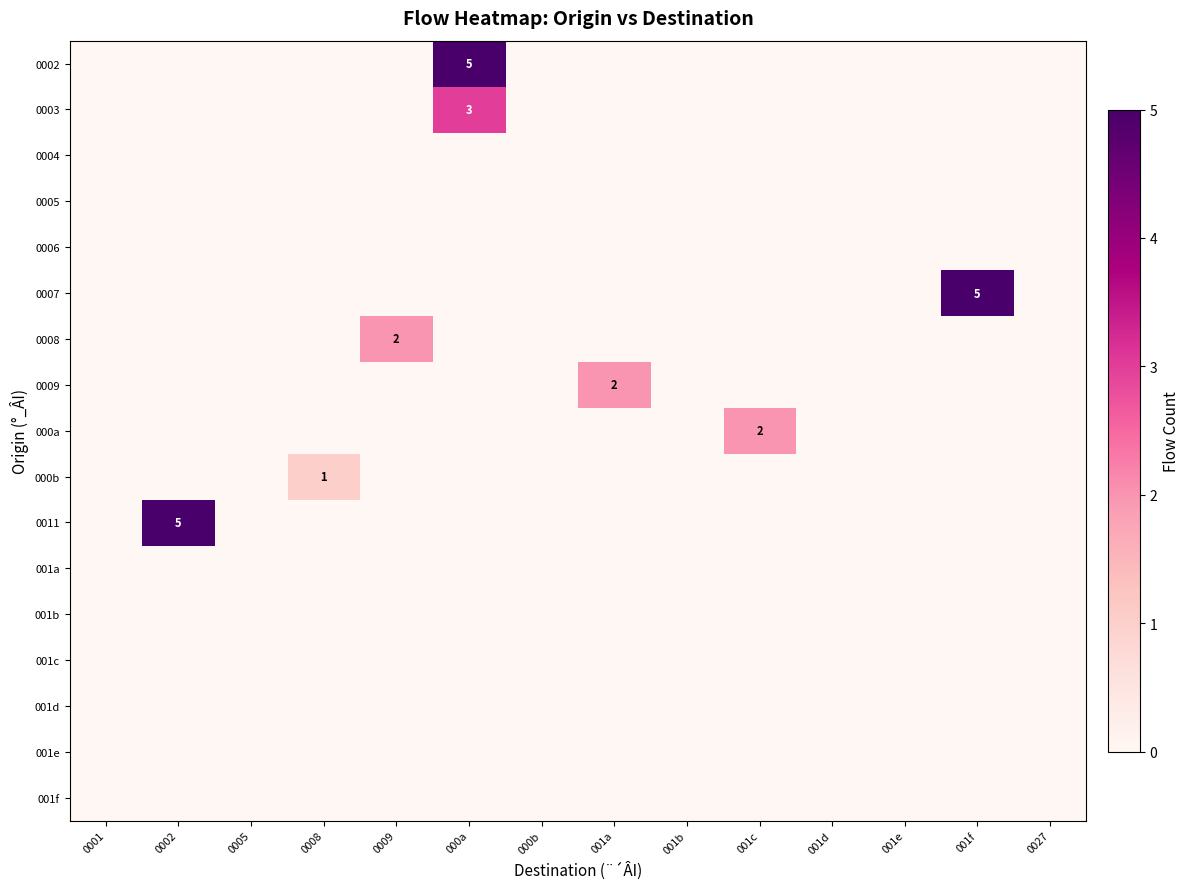

The 0011 series shows 5 at 0002. True or false?

True